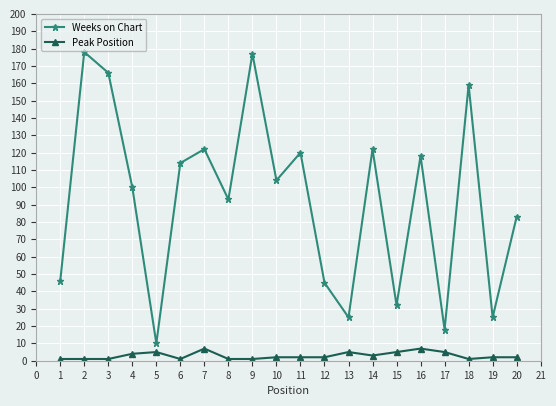

What is the greatest value displayed?

178